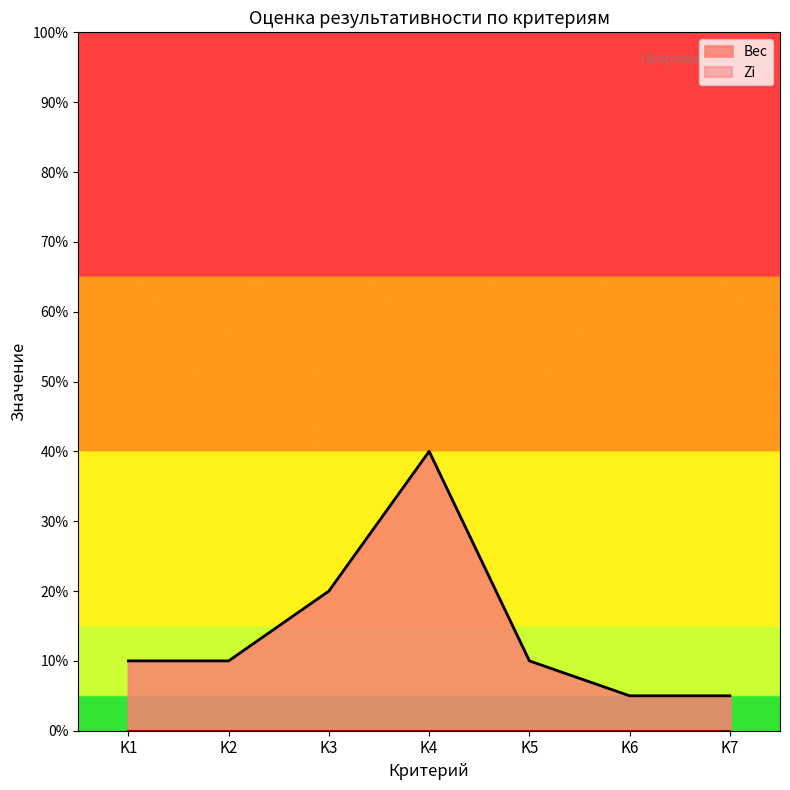

List the labels in order of value, largest first.

K4, K3, K1, K2, K5, K6, K7